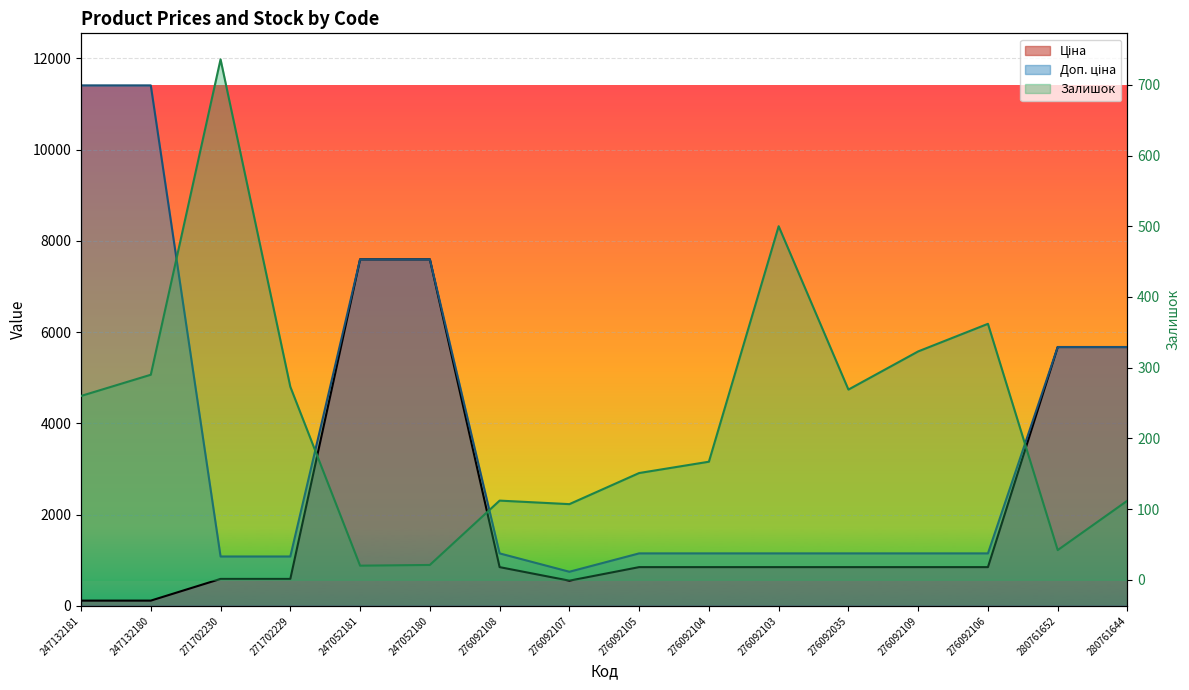

Rank the categories by Залишок value from highest to lowest.

271702230, 276092103, 276092106, 276092109, 247132180, 271702229, 276092035, 247132181, 276092104, 276092105, 276092108, 280761644, 276092107, 280761652, 247052180, 247052181